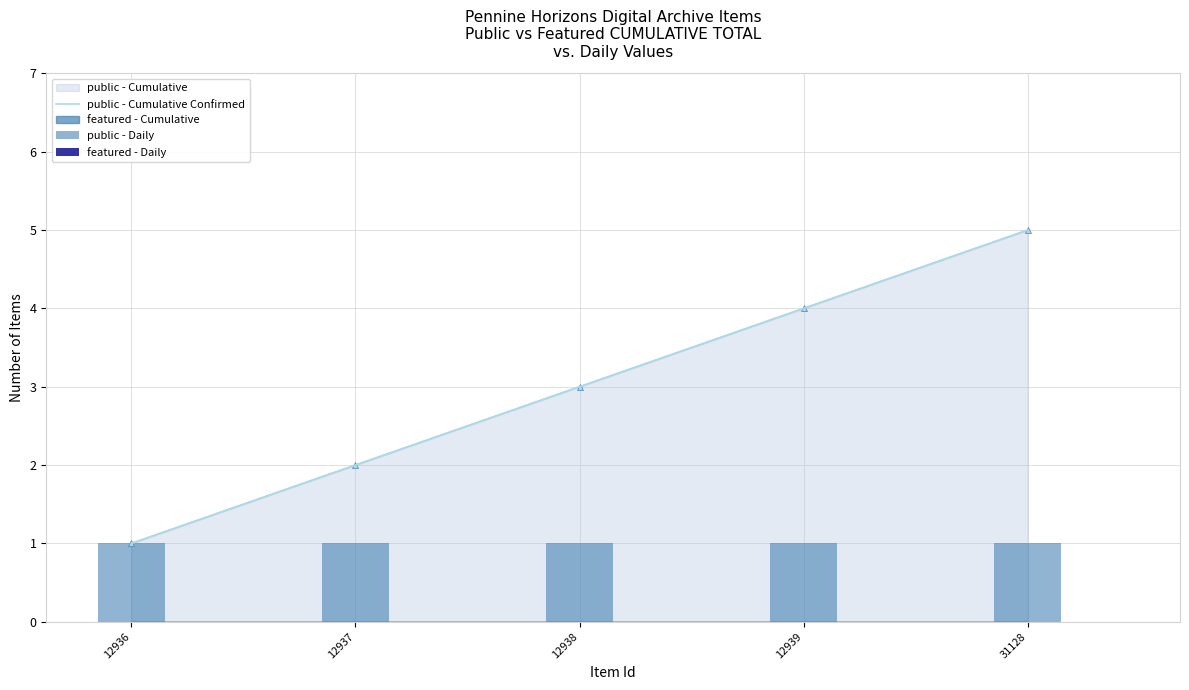

Where is featured - Daily nearest to the value 0?

12936